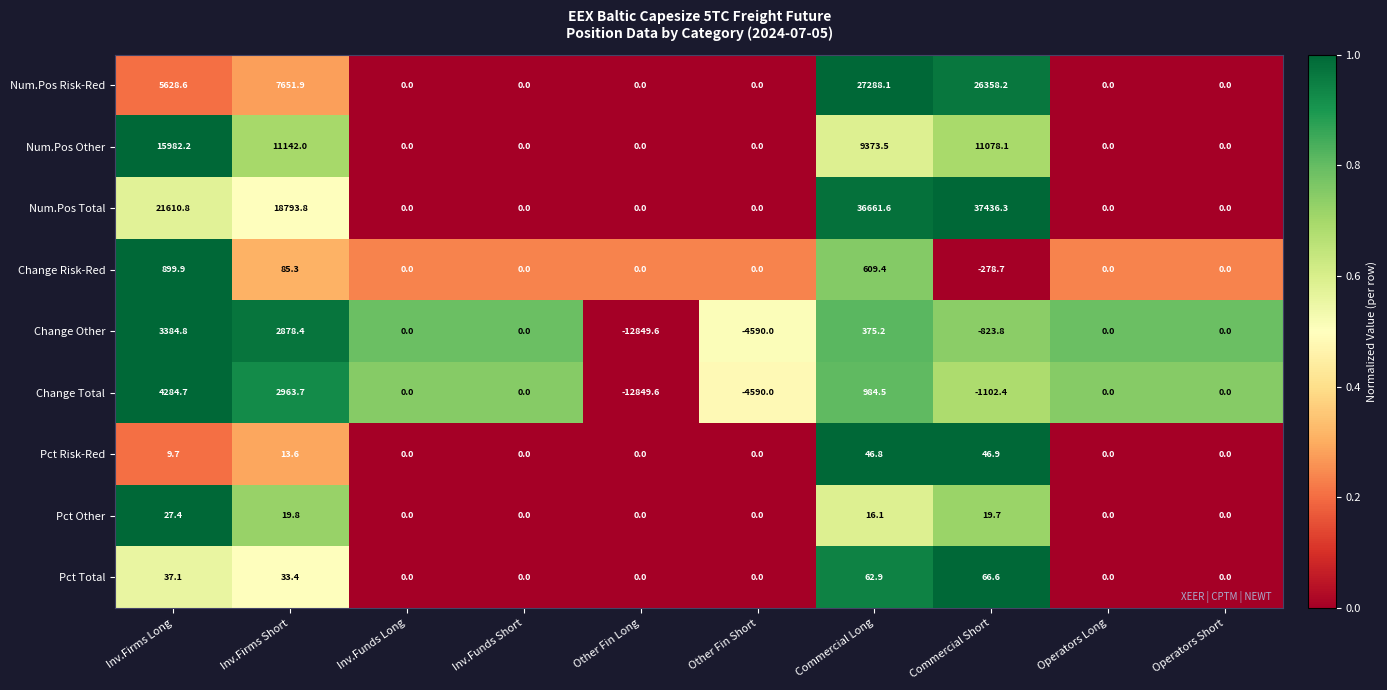

What is the average value of the Pct Total series?

20.0